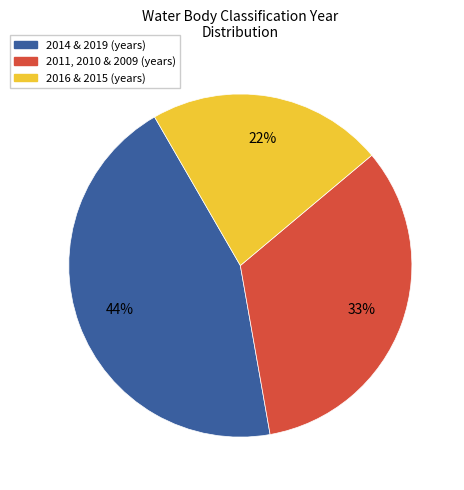

To the nearest percent, what is the difference between the largest and smallest slice percentages?

22%